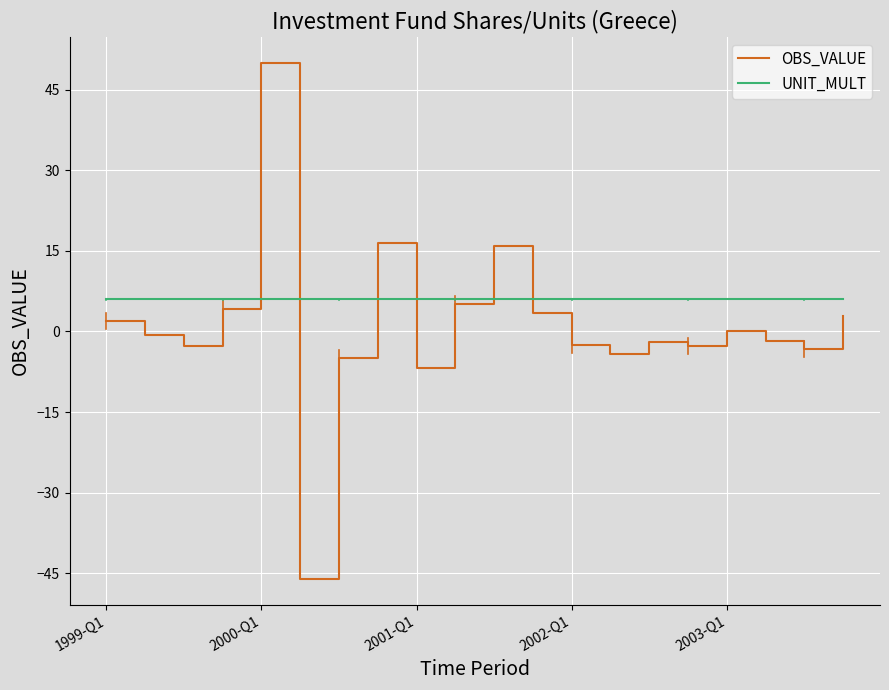

Which series has the widest spread of values?

OBS_VALUE